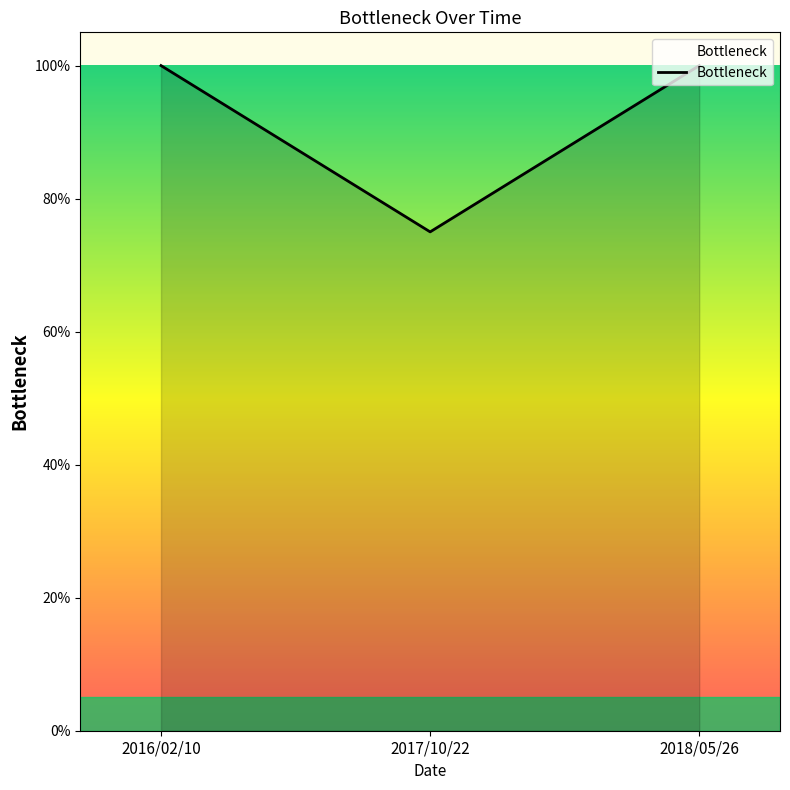

What is the smallest value displayed?

0.8